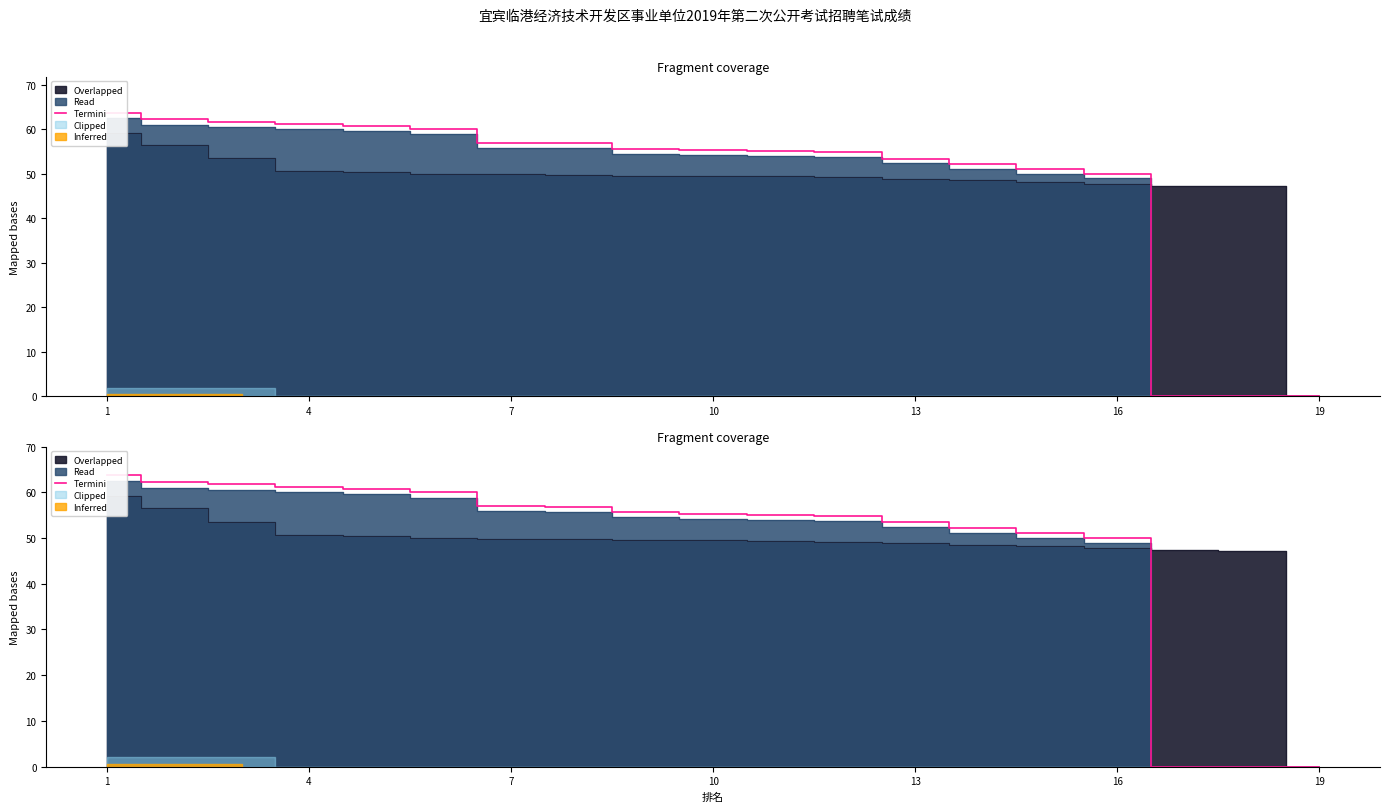

At which category does the chart reach its peak across all series?

1